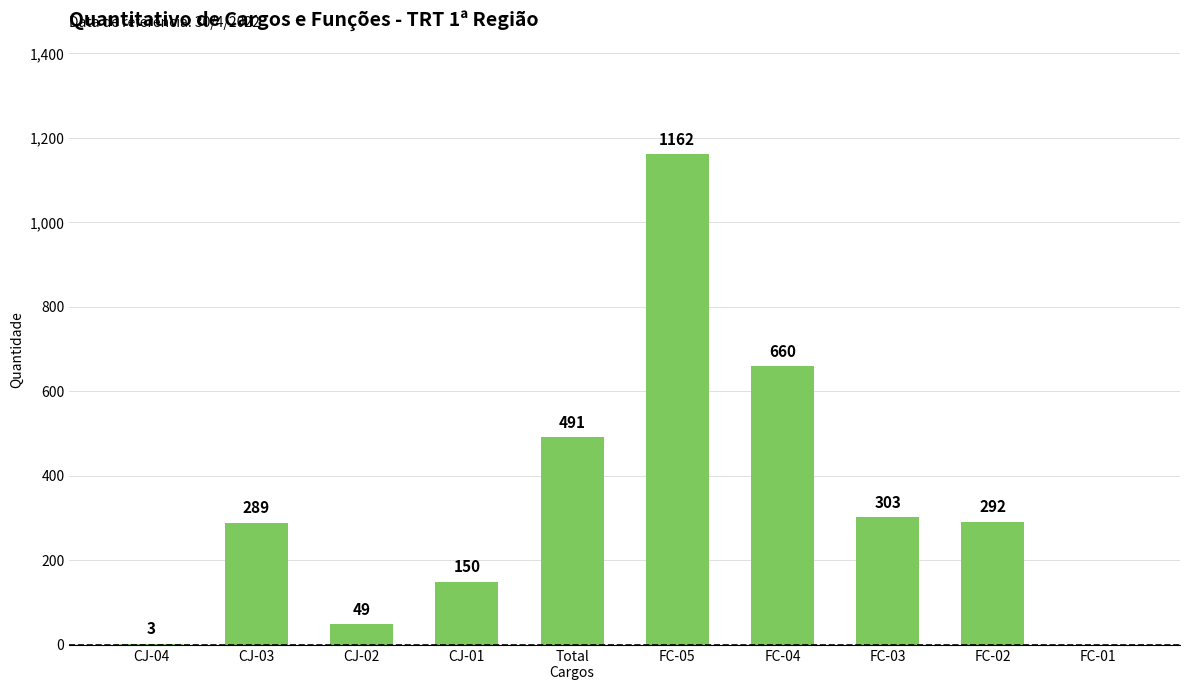

What is the change in value from CJ-04 to CJ-03?

+286